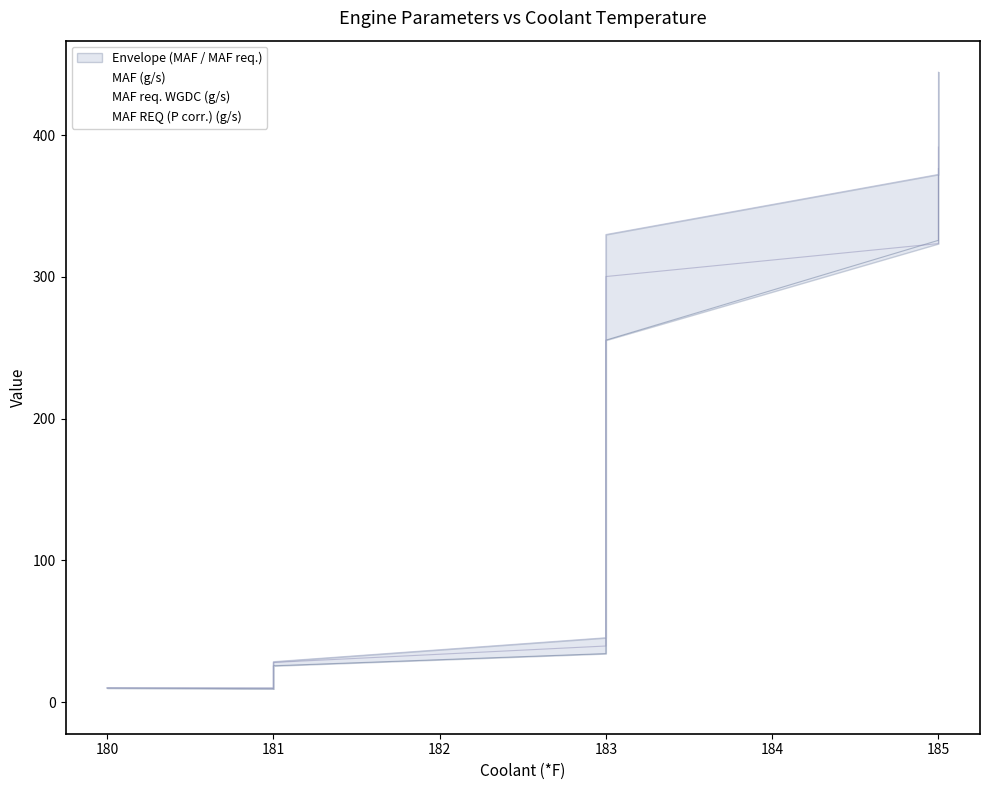

Which series ends up on top after the final intersection of MAF REQ (P corr.) (g/s) and MAF req. WGDC (g/s)?

MAF REQ (P corr.) (g/s)